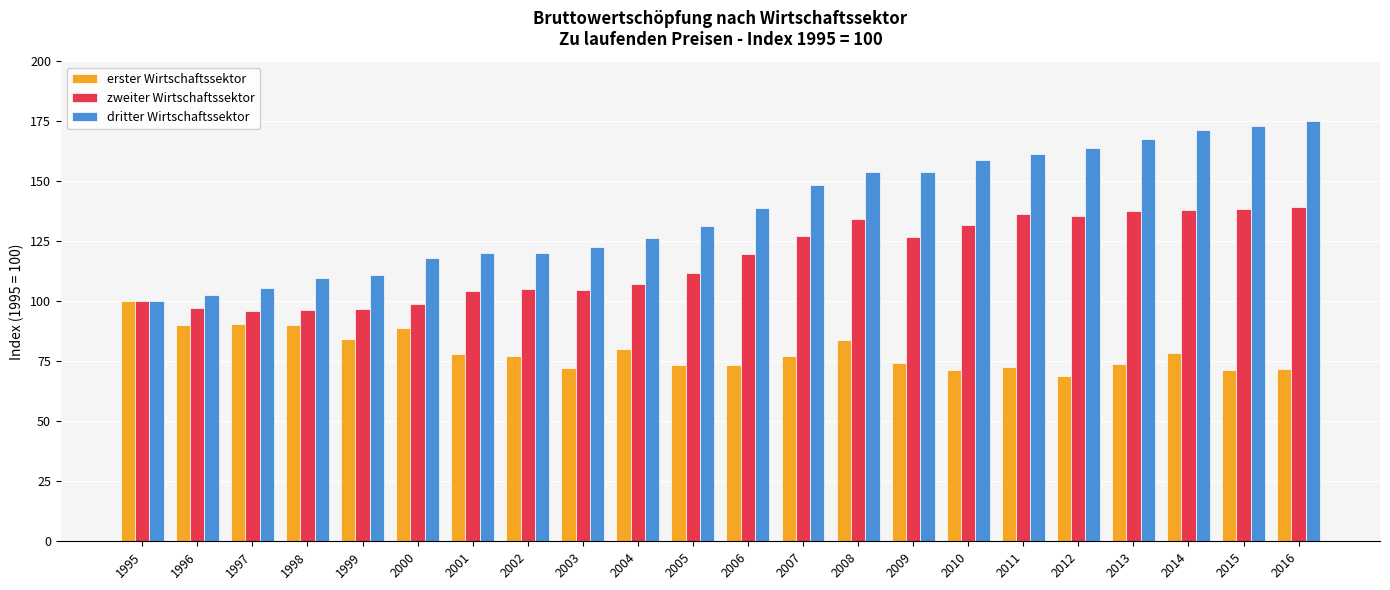

What is the total value across all series at 2012?

369.0